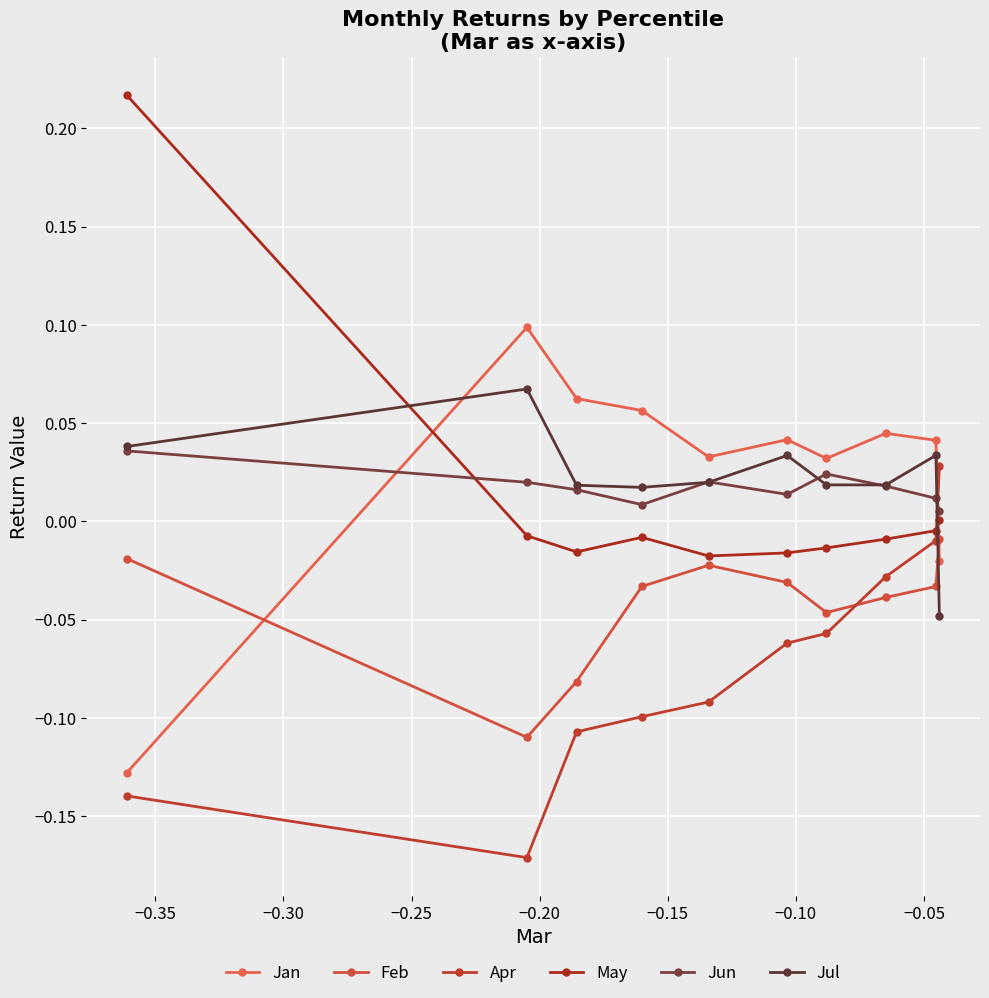

What is the sum of all May values?

0.1